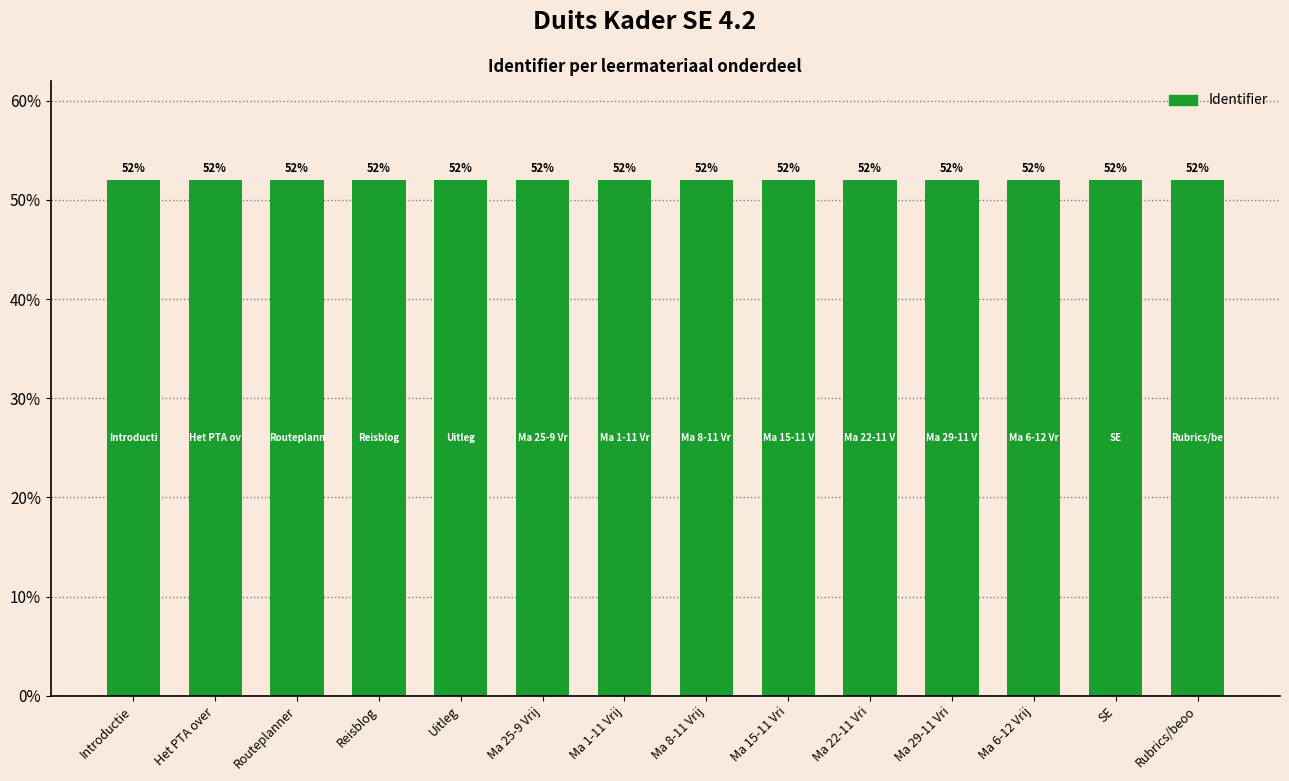

True or false: the data shows 18.8 at Reisblog.

False